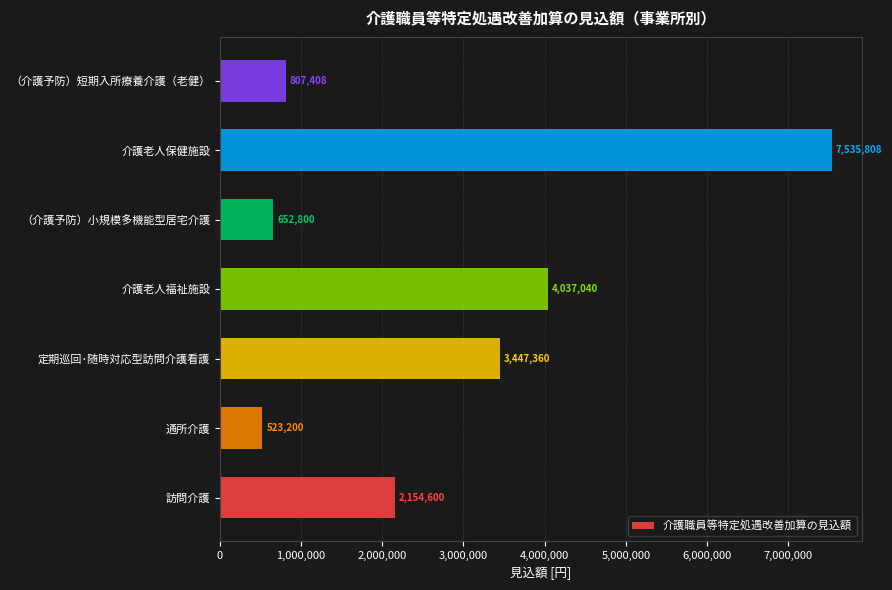

What is the minimum value shown in the chart?

523200